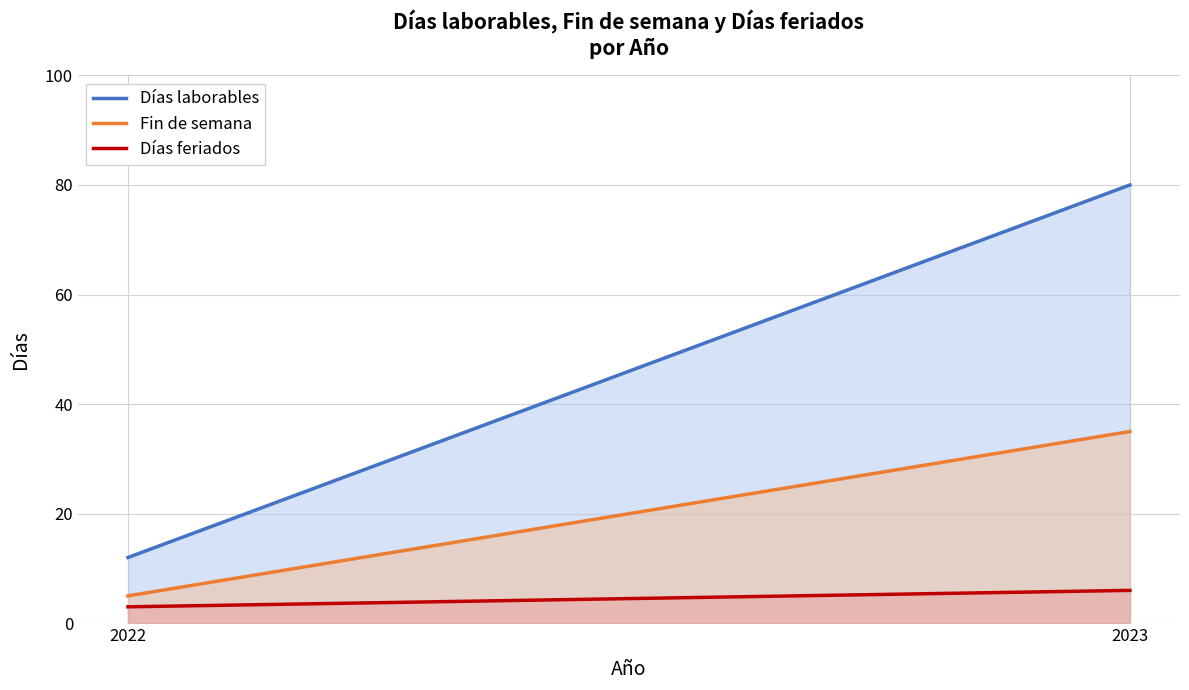

Which series has the widest spread of values?

Días laborables